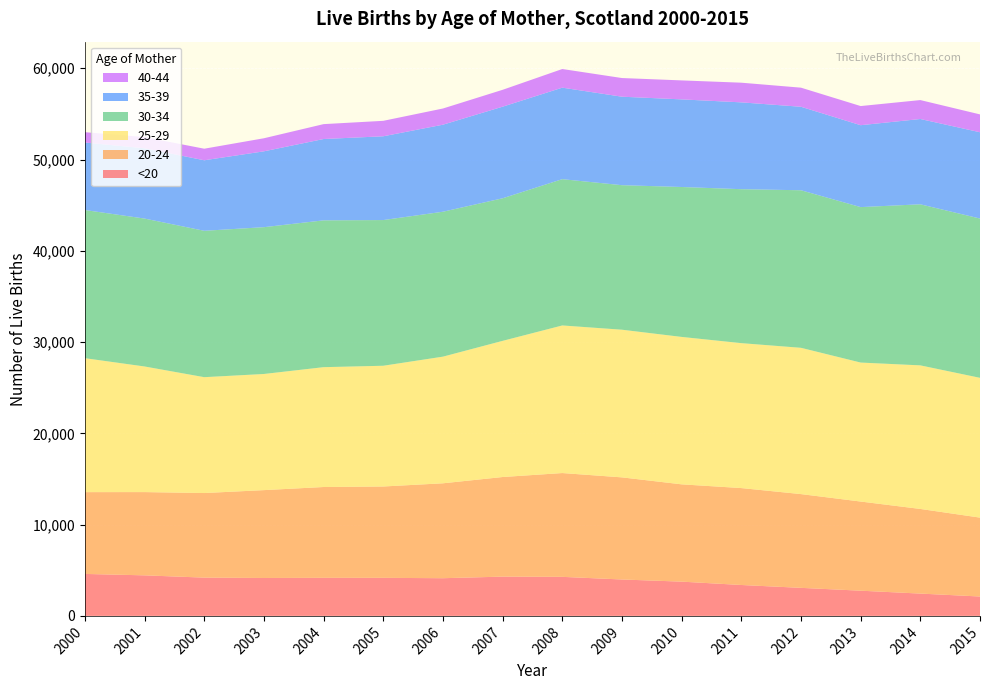

Reading right to left, transcribe all the data shown in this chart.

<20: 2015=2126	2014=2446	2013=2763	2012=3074	2011=3387	2010=3755	2009=3990	2008=4279	2007=4304	2006=4130	2005=4171	2004=4172	2003=4155	2002=4195	2001=4444	2000=4599
20-24: 2015=8643	2014=9273	2013=9767	2012=10272	2011=10619	2010=10660	2009=11188	2008=11373	2007=10913	2006=10399	2005=10008	2004=9950	2003=9626	2002=9267	2001=9121	2000=8962
25-29: 2015=15315	2014=15731	2013=15228	2012=16028	2011=15879	2010=16152	2009=16178	2008=16171	2007=14918	2006=13876	2005=13229	2004=13131	2003=12725	2002=12694	2001=13763	2000=14676
30-34: 2015=17453	2014=17647	2013=17032	2012=17262	2011=16868	2010=16426	2009=15835	2008=16028	2007=15622	2006=15878	2005=15962	2004=16085	2003=16085	2002=16038	2001=16206	2000=16233
35-39: 2015=9454	2014=9345	2013=8973	2012=9147	2011=9513	2010=9599	2009=9695	2008=10025	2007=10035	2006=9535	2005=9179	2004=8912	2003=8310	2002=7727	2001=7701	2000=7395
40-44: 2015=1956	2014=2075	2013=2098	2012=2093	2011=2155	2010=2080	2009=2045	2008=2044	2007=1849	2006=1775	2005=1694	2004=1631	2003=1432	2002=1267	2001=1224	2000=1133